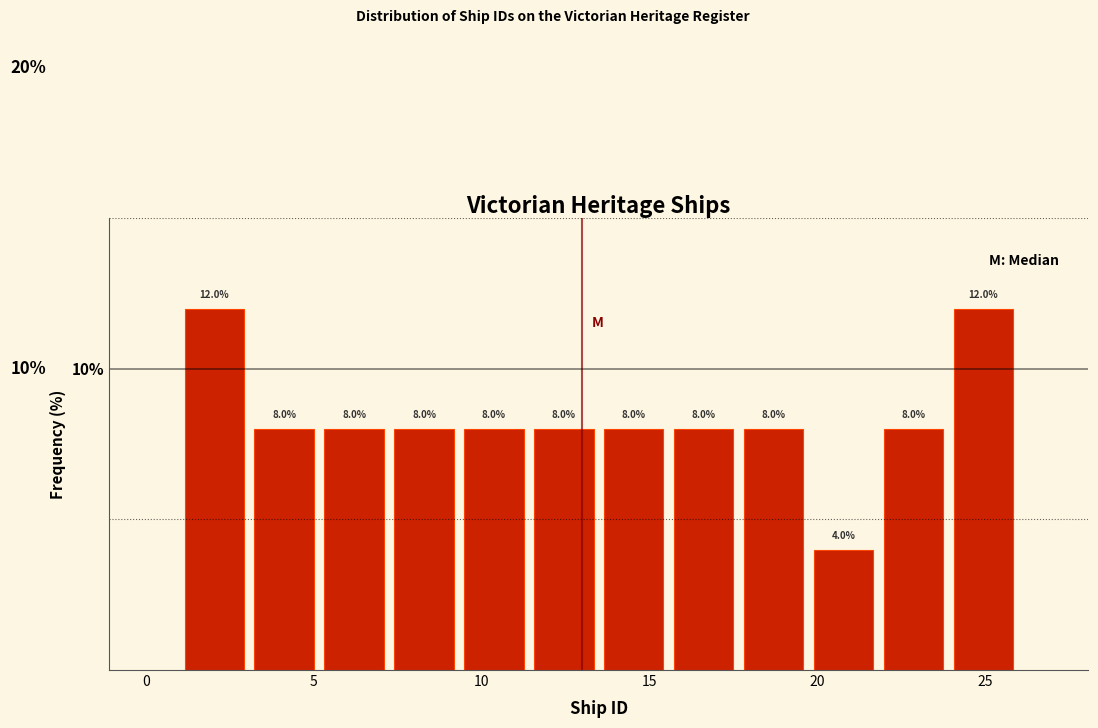

Reading left to right, transcribe this chart: for each bar, give the range it covers on the x-axis and its height. The bar edges are not printed on the chart, so give them approximately, as read against the axis.

1.0 to 3.0: 12.0
3.0 to 5.0: 8.0
5.0 to 7.5: 8.0
7.5 to 9.5: 8.0
9.5 to 11.5: 8.0
11.5 to 13.5: 8.0
13.5 to 15.5: 8.0
15.5 to 17.5: 8.0
17.5 to 20.0: 8.0
20.0 to 22.0: 4.0
22.0 to 24.0: 8.0
24.0 to 26.0: 12.0